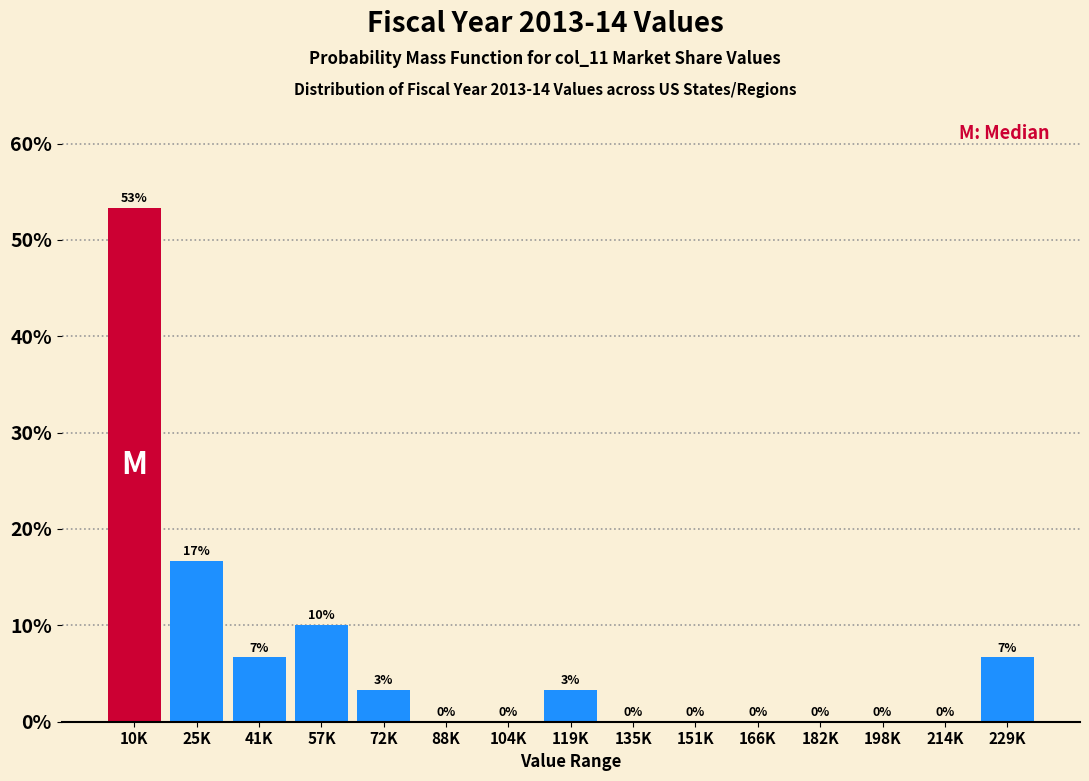

The value at 88K is 0.0. True or false?

True